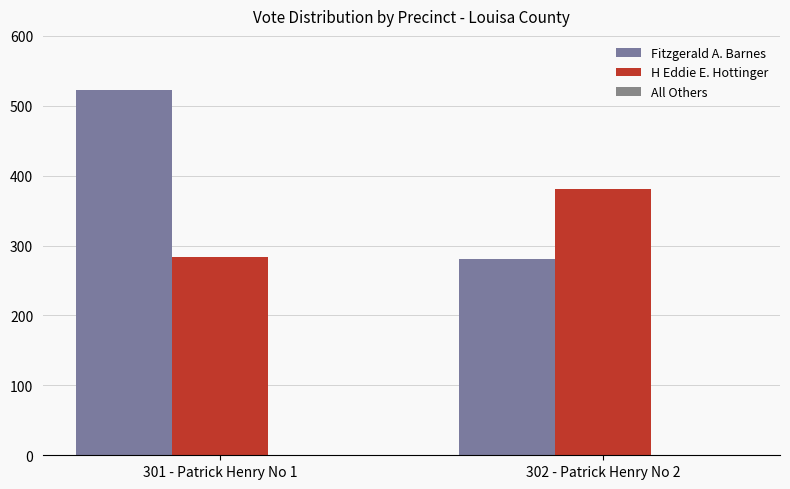

Rank the categories by H Eddie E. Hottinger value from lowest to highest.

301 - Patrick Henry No 1, 302 - Patrick Henry No 2